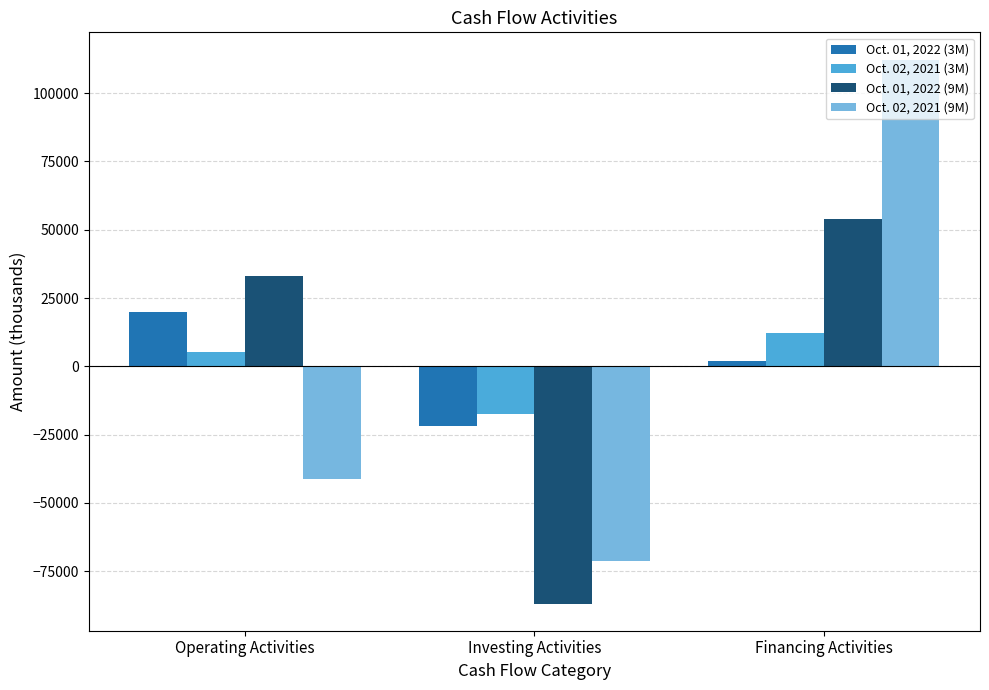

Is the value of Oct. 01, 2022 (3M) at Investing Activities greater than the value of Oct. 02, 2021 (3M) at Financing Activities?

No